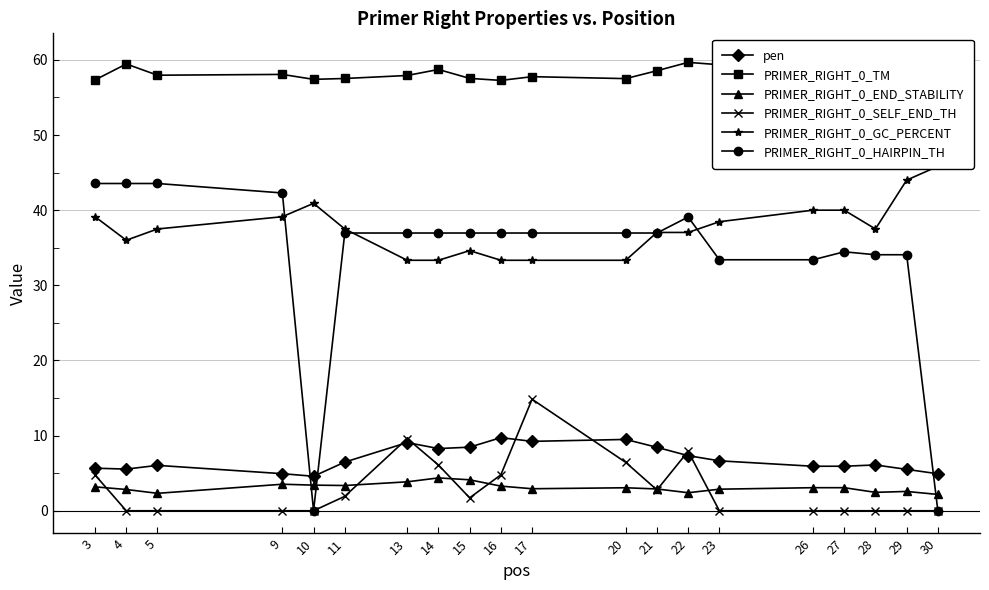

True or false: PRIMER_RIGHT_0_HAIRPIN_TH and PRIMER_RIGHT_0_GC_PERCENT intersect in this chart.

True